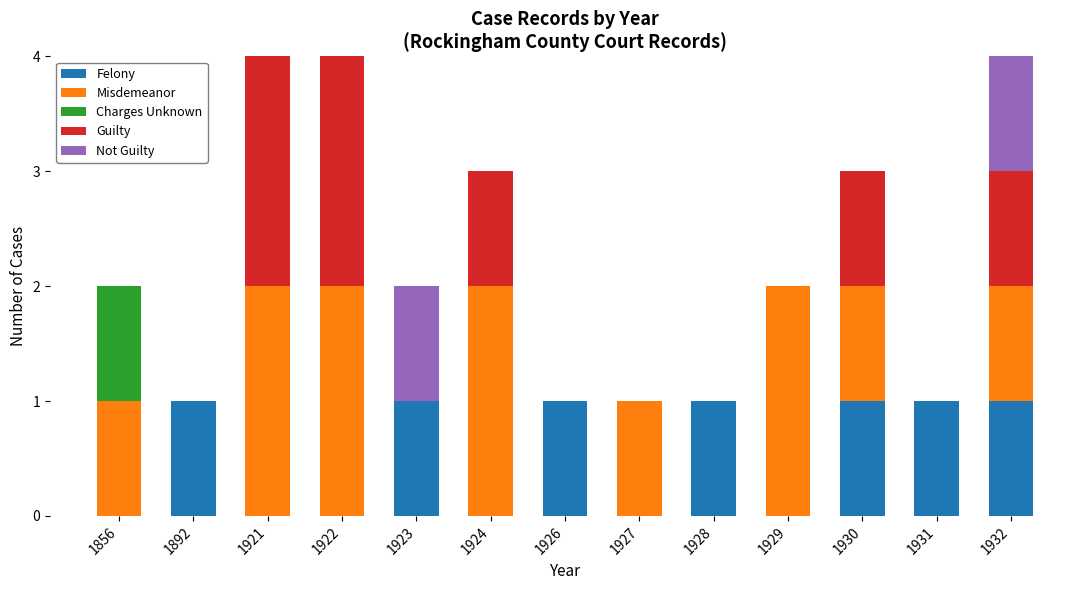

What are all the series names shown in the legend?

Felony, Misdemeanor, Charges Unknown, Guilty, Not Guilty